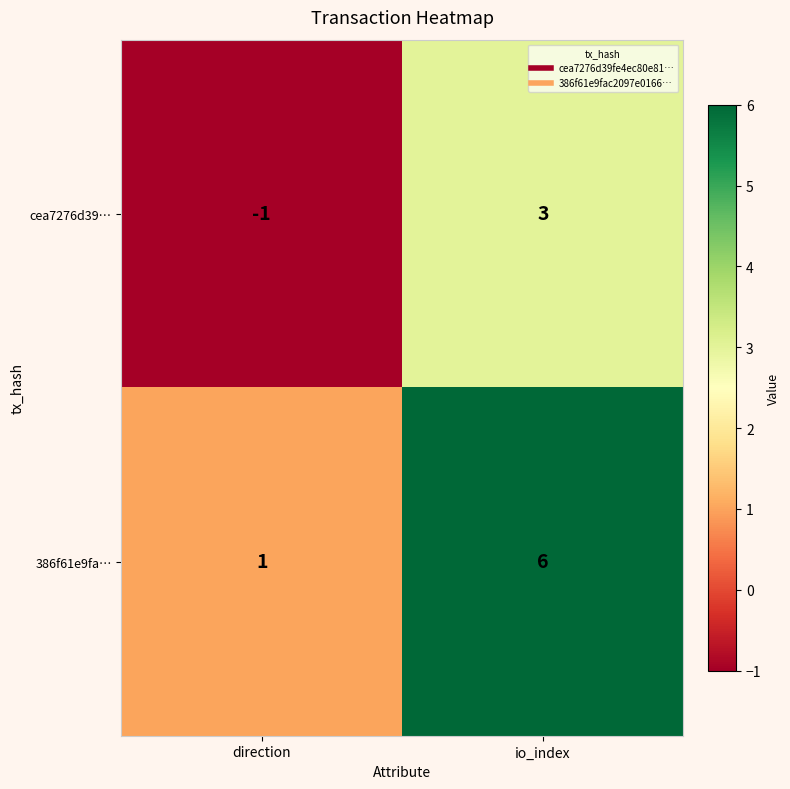

How many values in the 386f61e9fa… series are below 6?

1